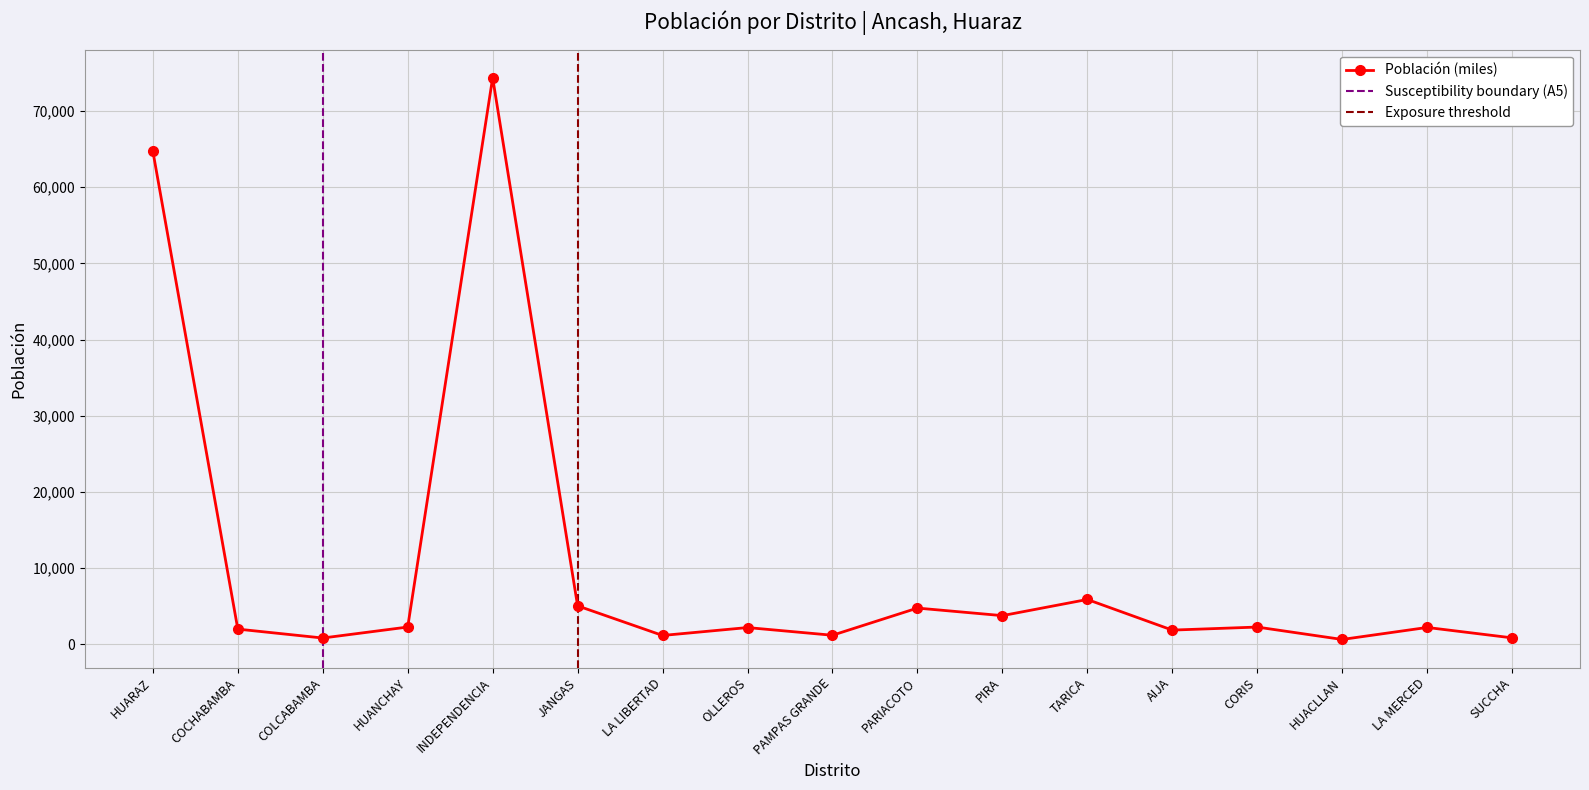

What position from the left is PIRA?

11